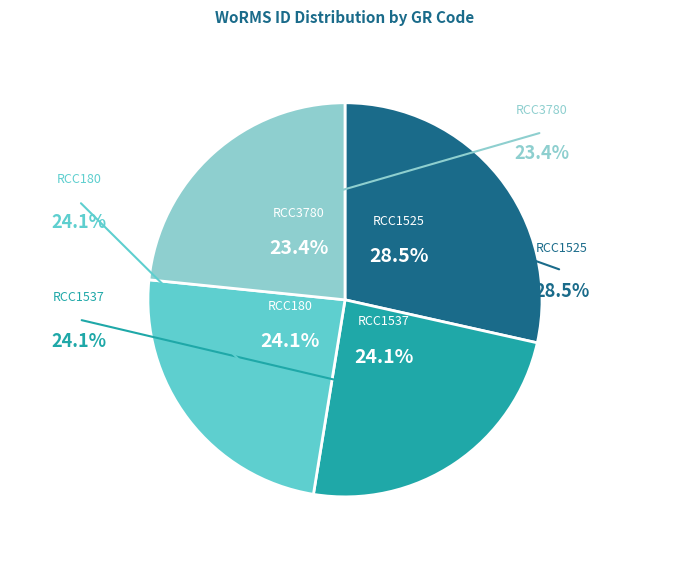

Does any single category account for the majority?

No